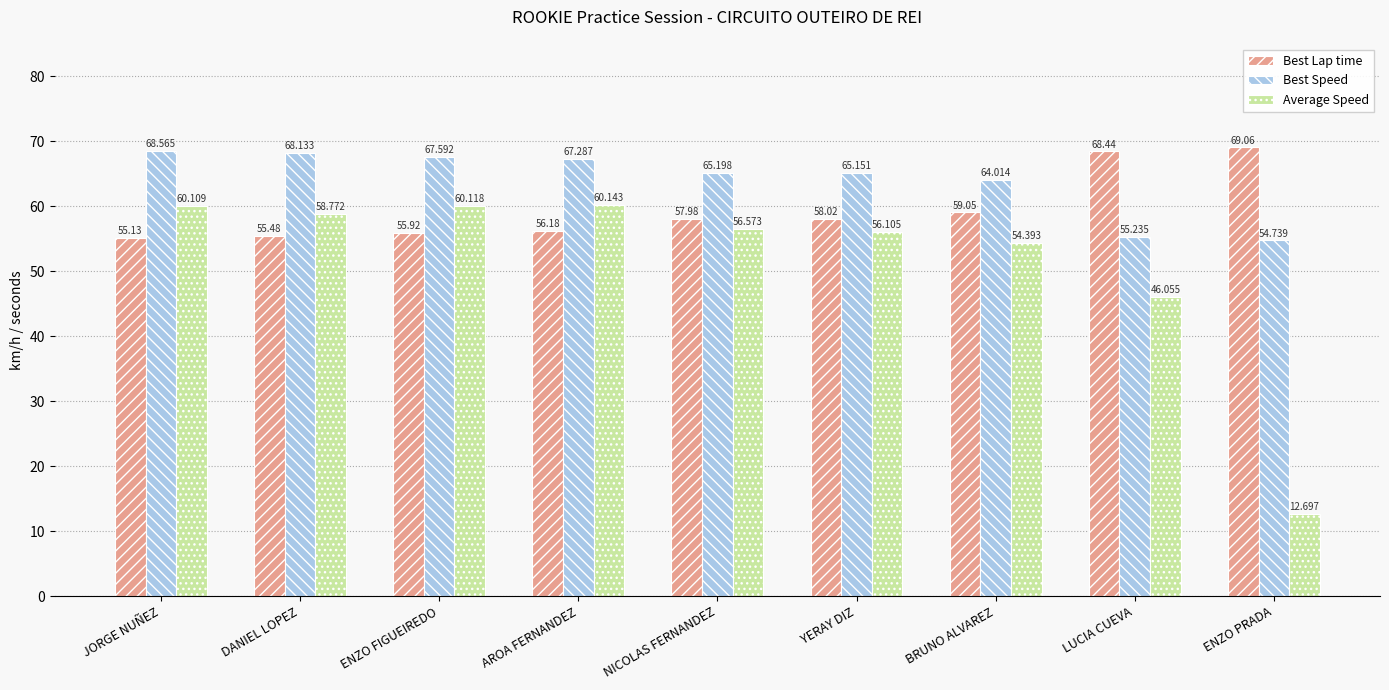

Is it true that Best Lap time equals 68.4 at LUCIA CUEVA?

True